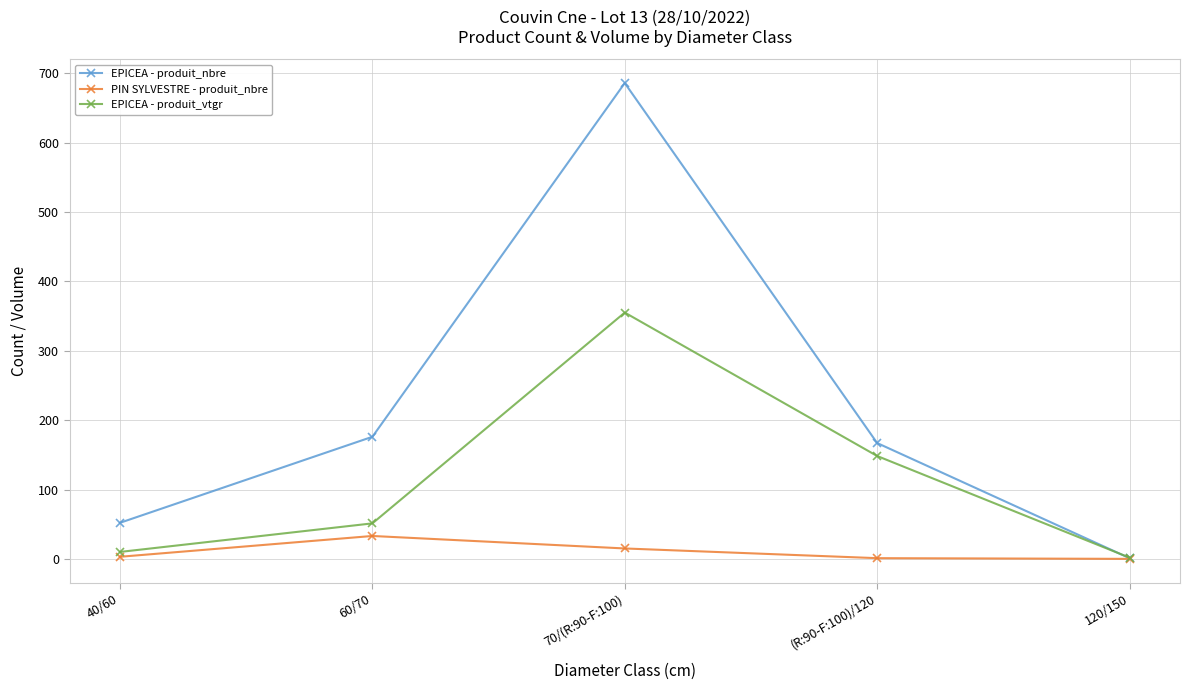

Read the PIN SYLVESTRE - produit_nbre value at 40/60.

3.0